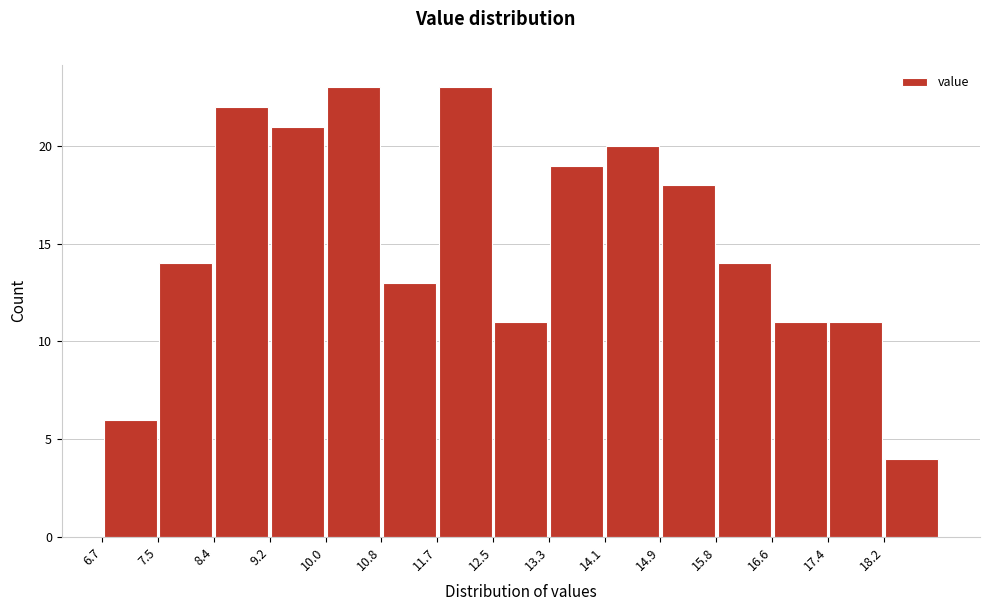

Reading left to right, list every bar in this chart as the range it spans on the x-axis followed by its height. Neither the bar edges nor the heights are printed on the chart, so give them approximately, as read against the axes.

6.7 to 7.5: 6
7.5 to 8.4: 14
8.4 to 9.2: 22
9.2 to 10.0: 21
10.0 to 10.8: 23
10.8 to 11.7: 13
11.7 to 12.5: 23
12.5 to 13.3: 11
13.3 to 14.1: 19
14.1 to 14.9: 20
14.9 to 15.8: 18
15.8 to 16.6: 14
16.6 to 17.4: 11
17.4 to 18.2: 11
18.2 to 19.1: 4